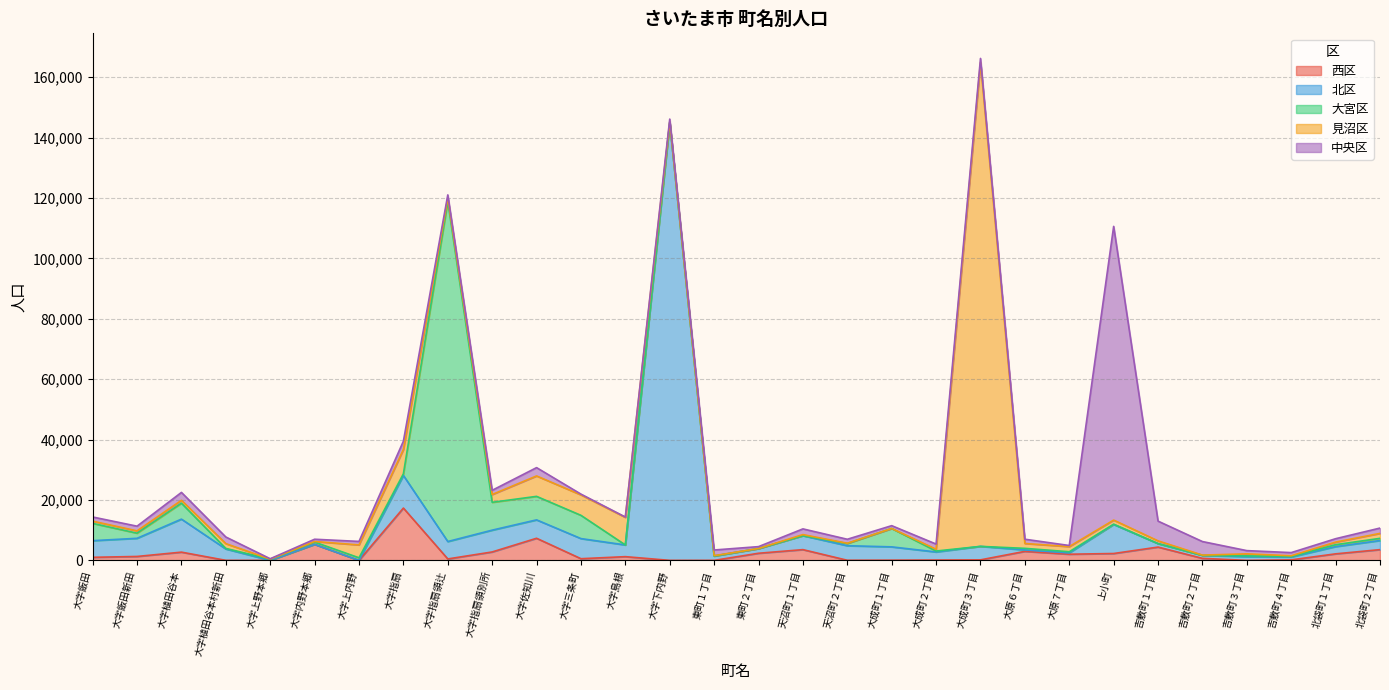

At which category is the sum across all series the highest?

大成町３丁目